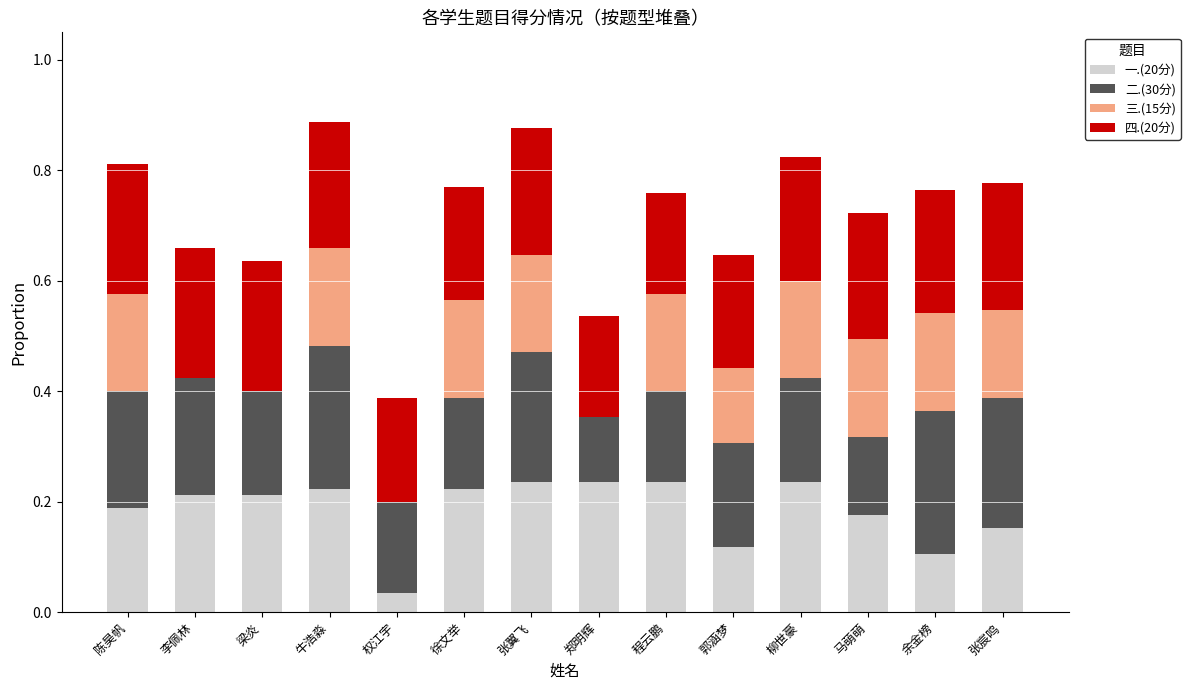

True or false: 一.(20分) has a value of 0.2 at 梁炎.

True